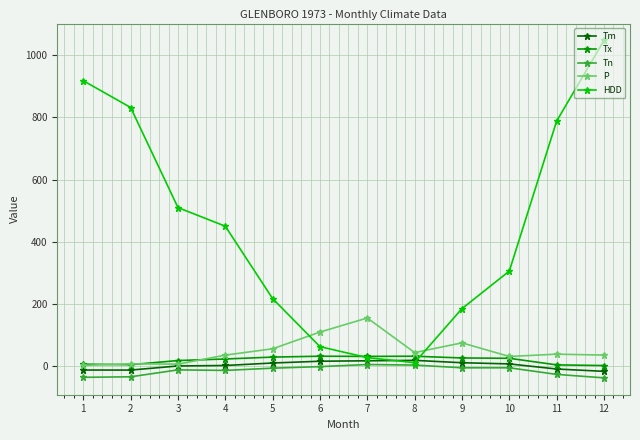

Is this an area chart (filled region under the line)?

No